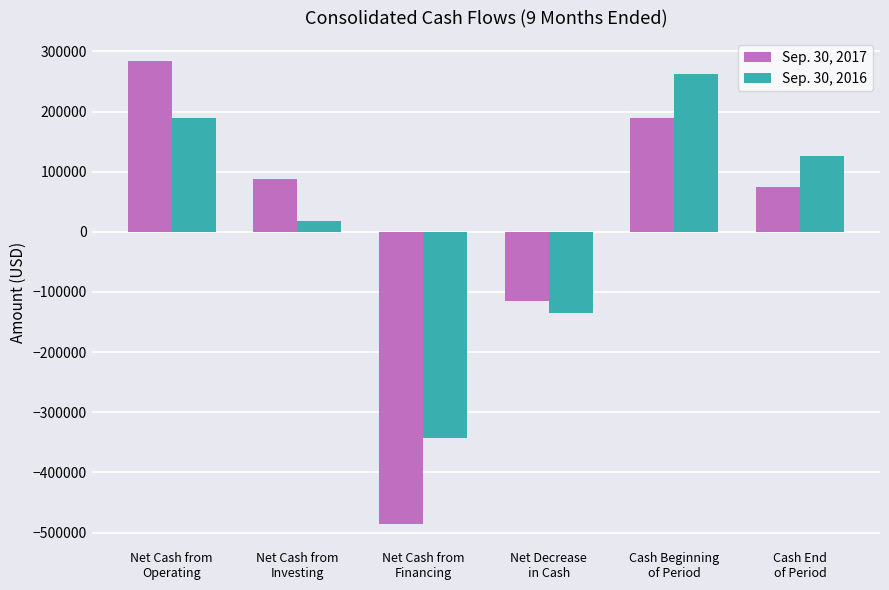

What is the difference between the maximum and minimum values in the Sep. 30, 2016 series?

604649